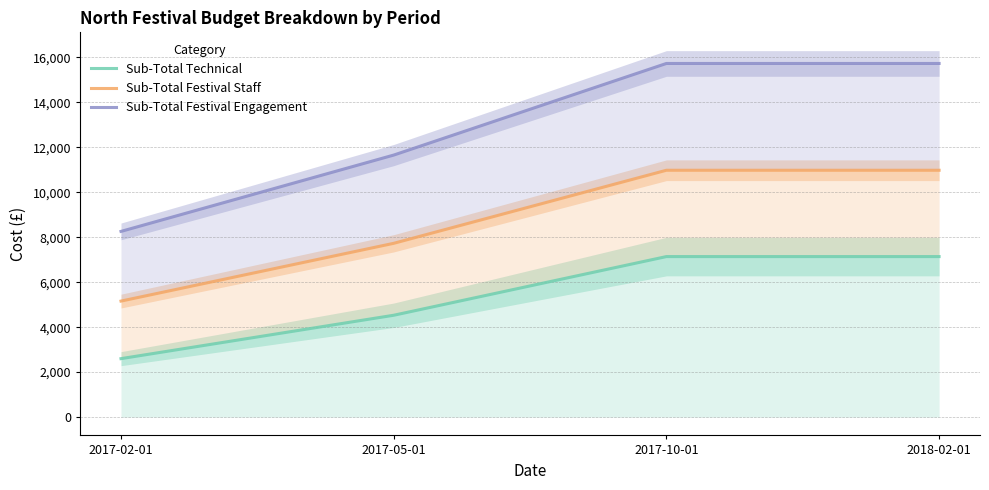

Between 2017-02-01 and 2017-10-01, which series saw the biggest shift?

Sub-Total Festival Engagement